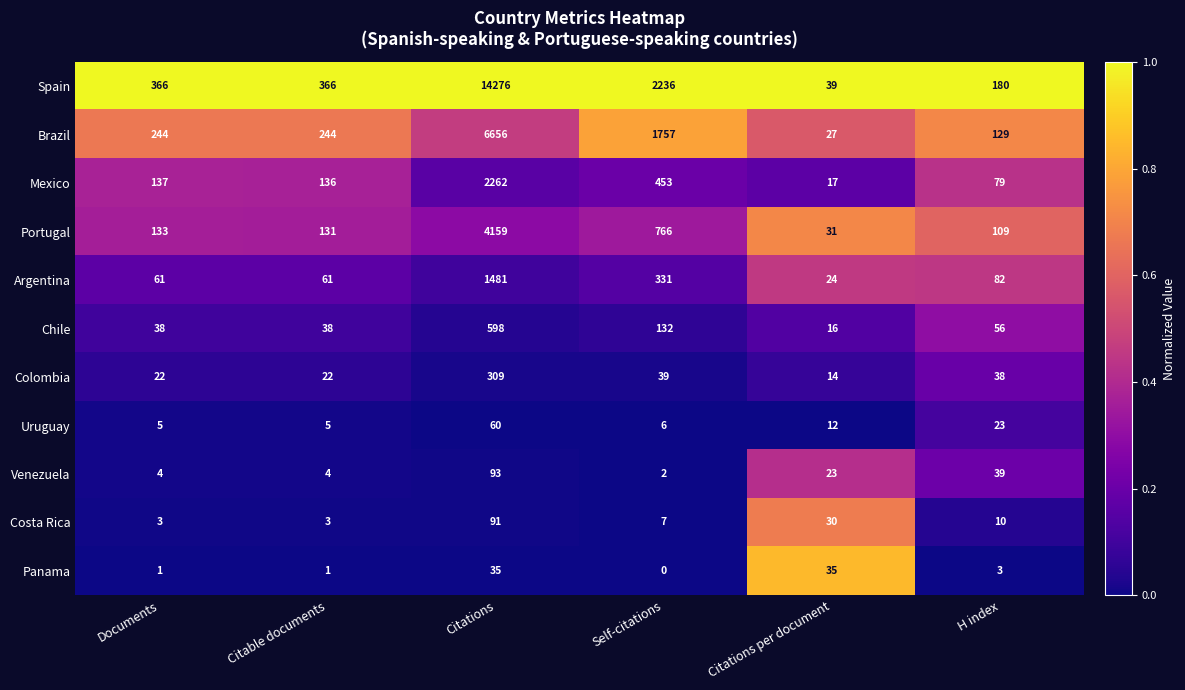

Which series has the widest spread of values?

Spain